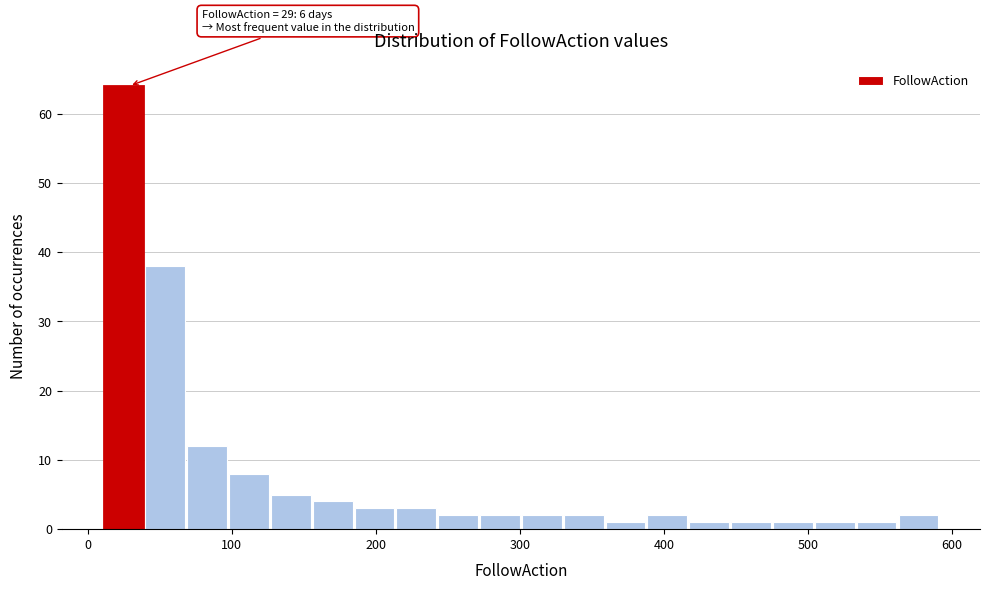

Around what value on the x-axis is the tallest bar? Give the approximate position of its centre, as read against the axis.

20